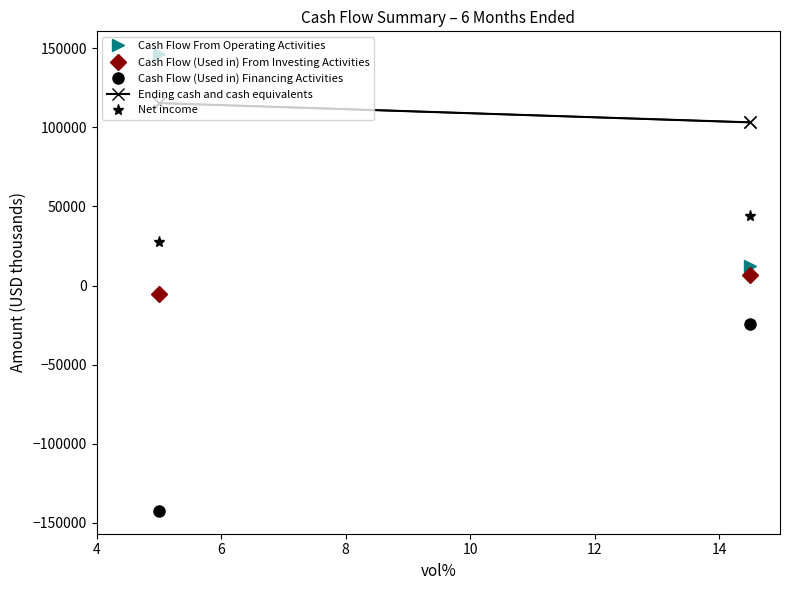

List the series in order of their peak value, highest first.

Cash Flow From Operating Activities, Ending cash and cash equivalents, Net income, Cash Flow (Used in) From Investing Activities, Cash Flow (Used in) Financing Activities